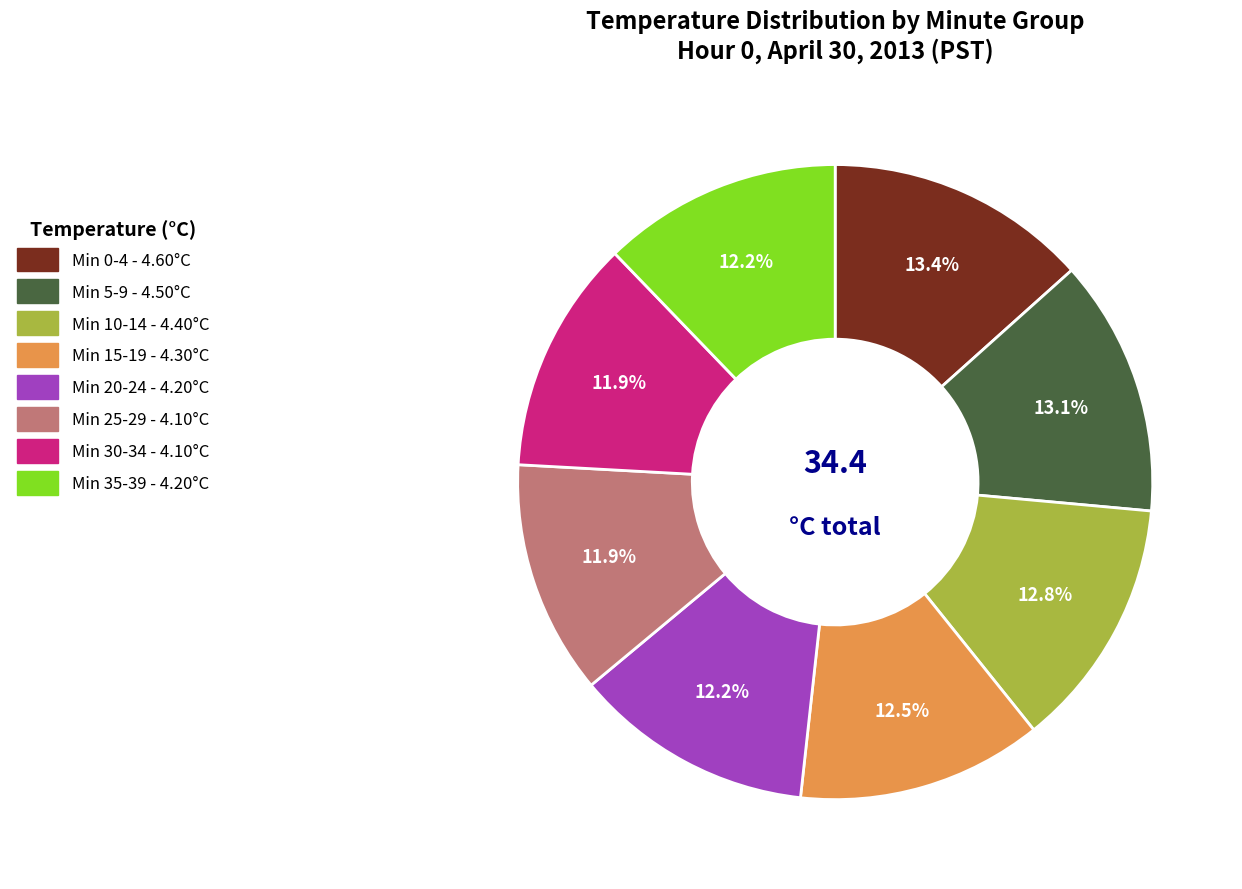

How many segments does this pie chart have?

8